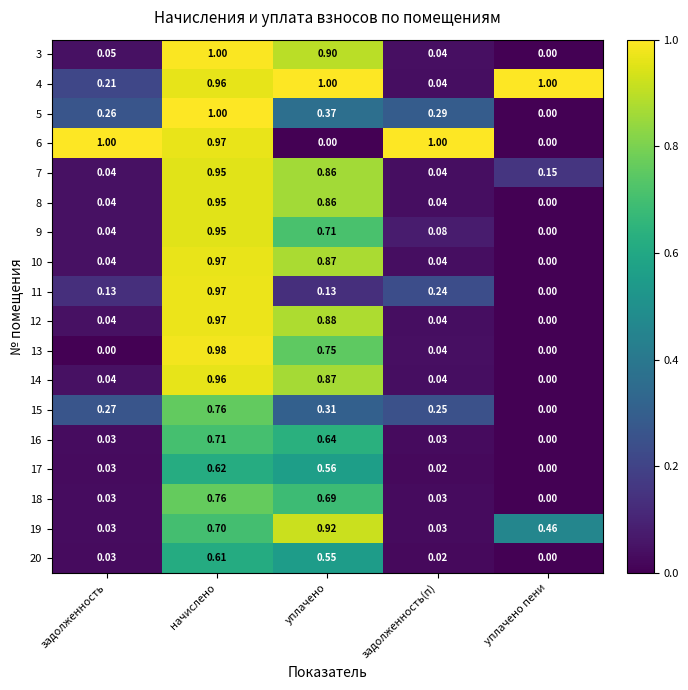

Rank the categories by 5 value from highest to lowest.

начислено, уплачено, задолженность(п), задолженность, уплачено пени